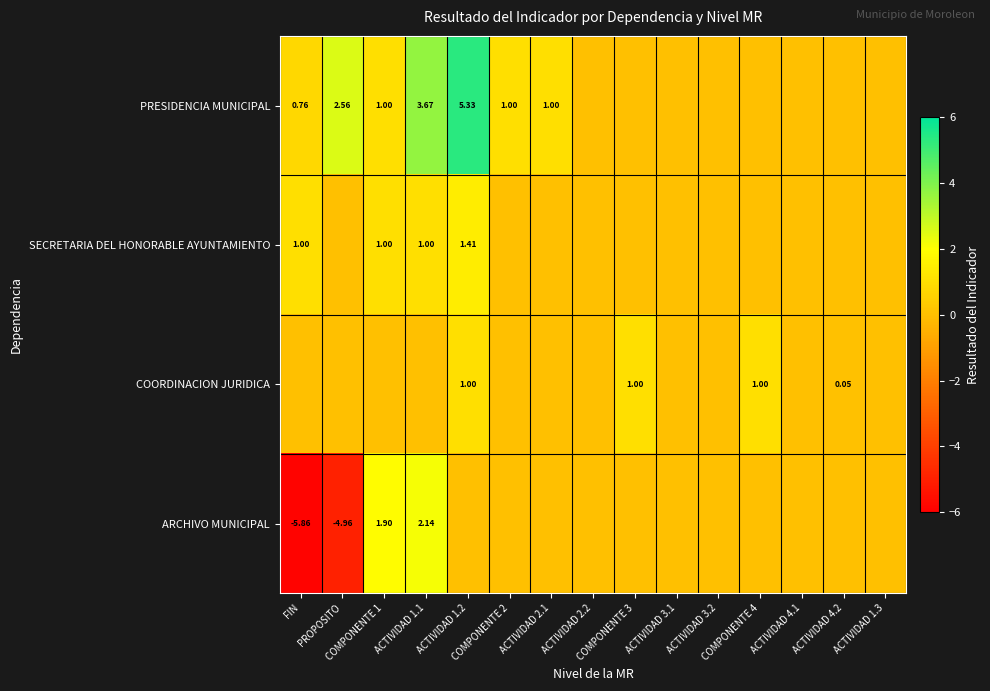

Which category has the lowest value in the SECRETARIA DEL HONORABLE AYUNTAMIENTO series?

PROPOSITO